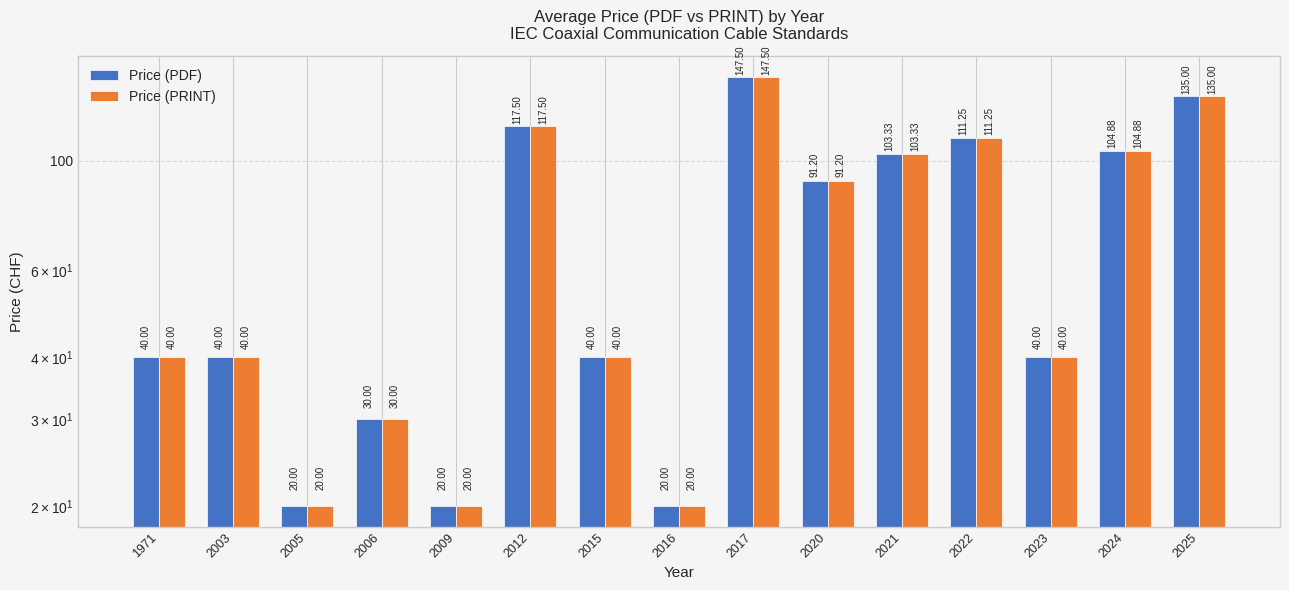

At which label is Price (PRINT) closest to 83?

2020